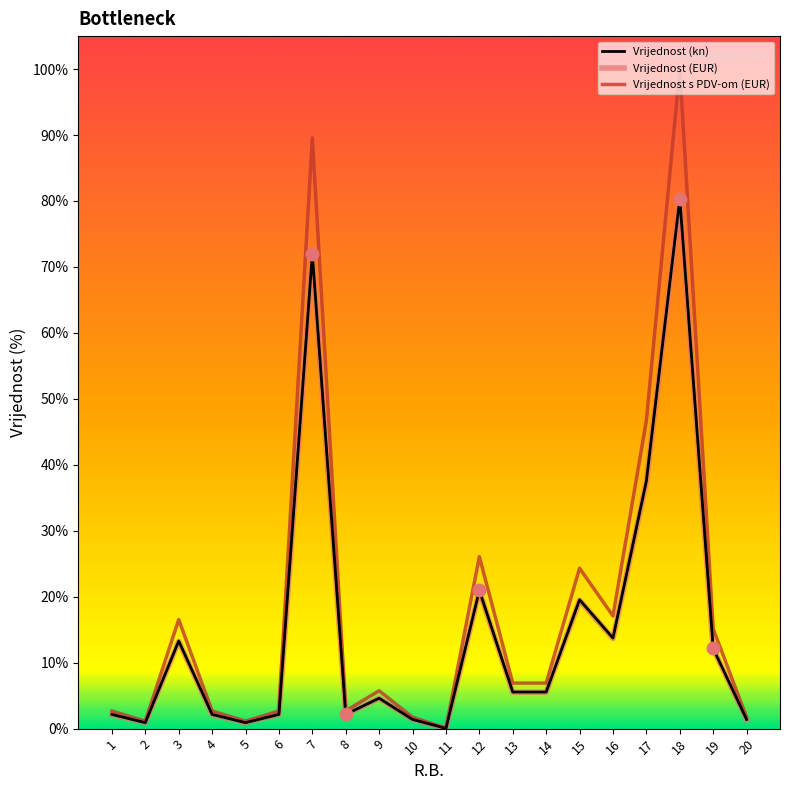

Is the value of Vrijednost (kn) at 3 greater than the value of Vrijednost s PDV-om (EUR) at 13?

Yes